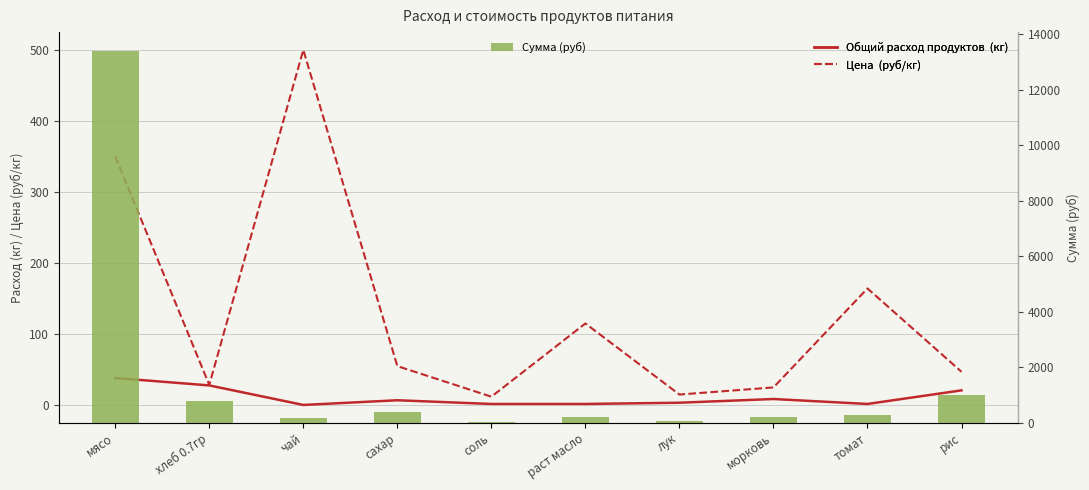

Is it true that Сумма (руб) equals 795.4 at хлеб 0.7гр?

True